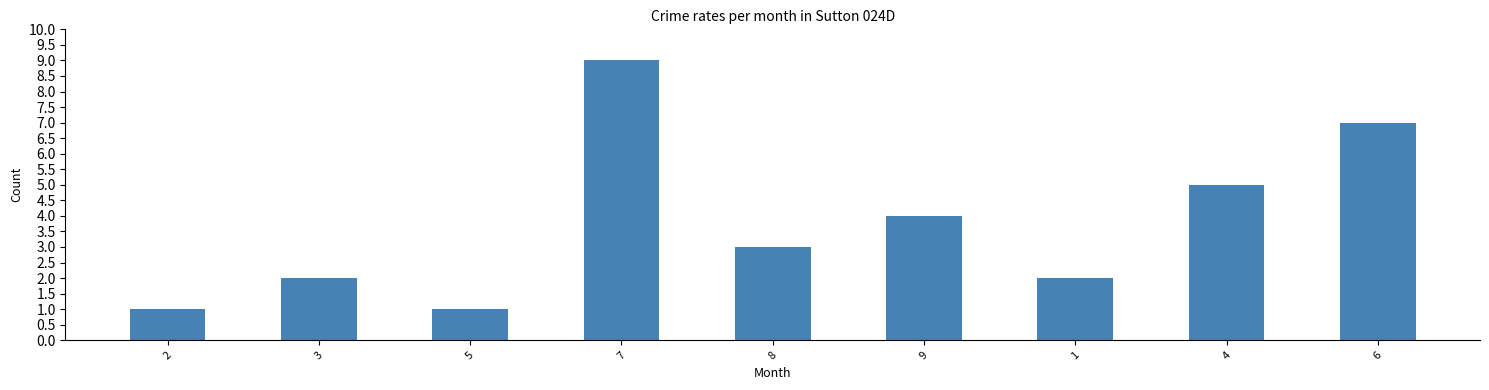

What is the greatest value displayed?

9